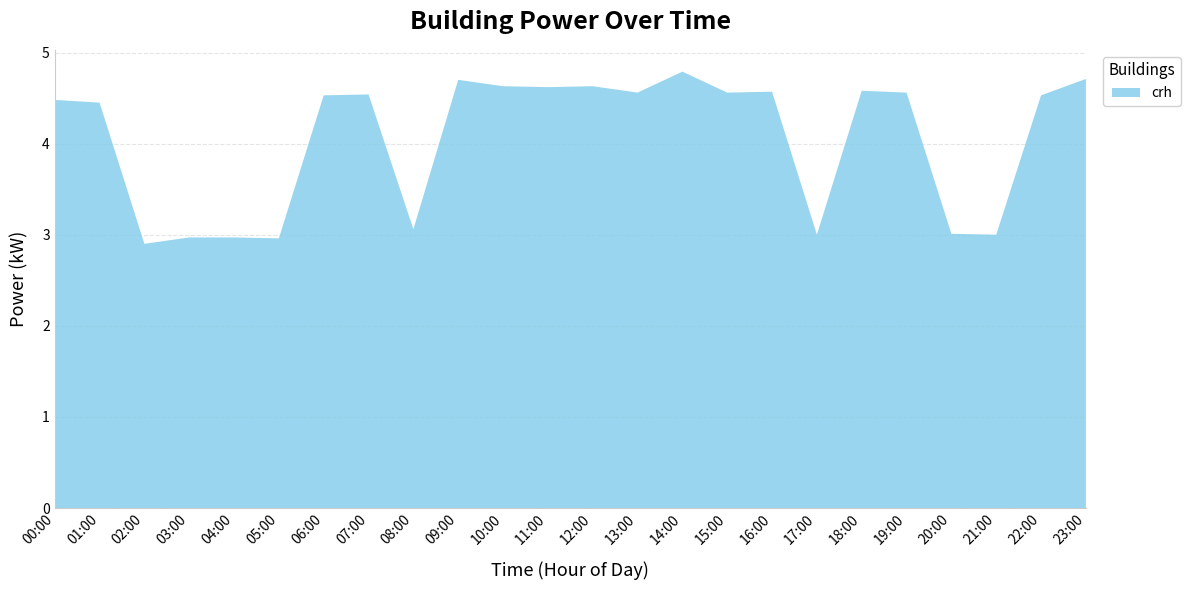

Reading left to right, list all the values displayed in this chart.

00:00=4.5	01:00=4.5	02:00=2.9	03:00=3.0	04:00=3.0	05:00=3.0	06:00=4.5	07:00=4.5	08:00=3.1	09:00=4.7	10:00=4.6	11:00=4.6	12:00=4.6	13:00=4.6	14:00=4.8	15:00=4.6	16:00=4.6	17:00=3.0	18:00=4.6	19:00=4.6	20:00=3.0	21:00=3.0	22:00=4.5	23:00=4.7